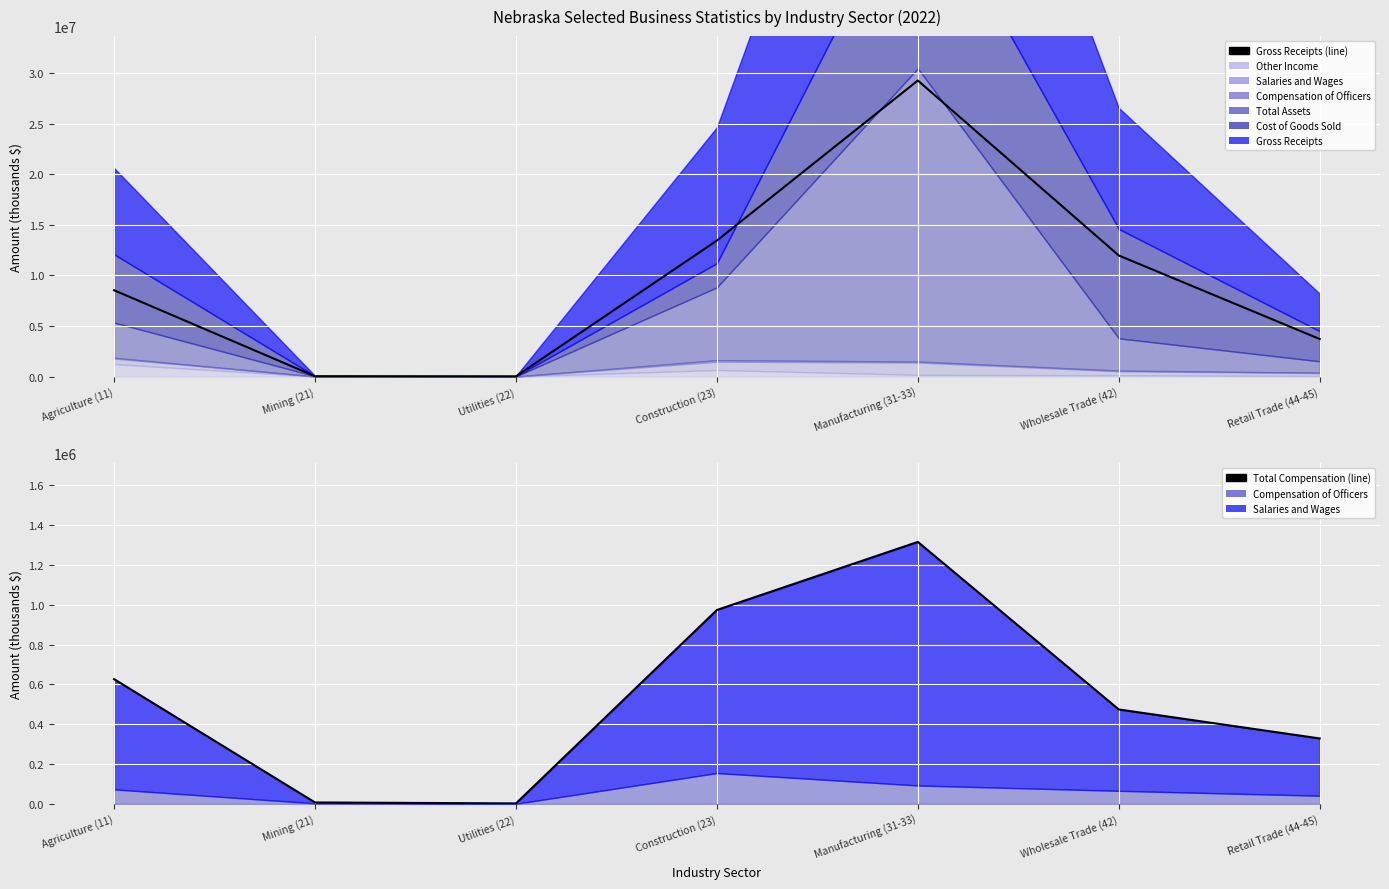

What is the value of the Wages + Officer Comp point at the 5th from the left?

1316182